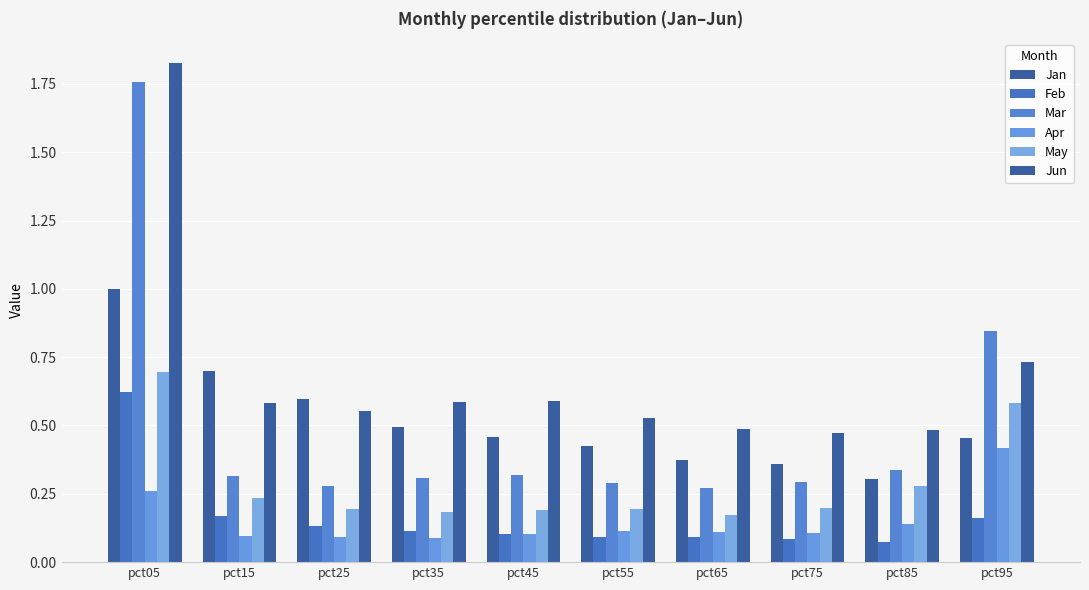

How many bars are there in each group?

6